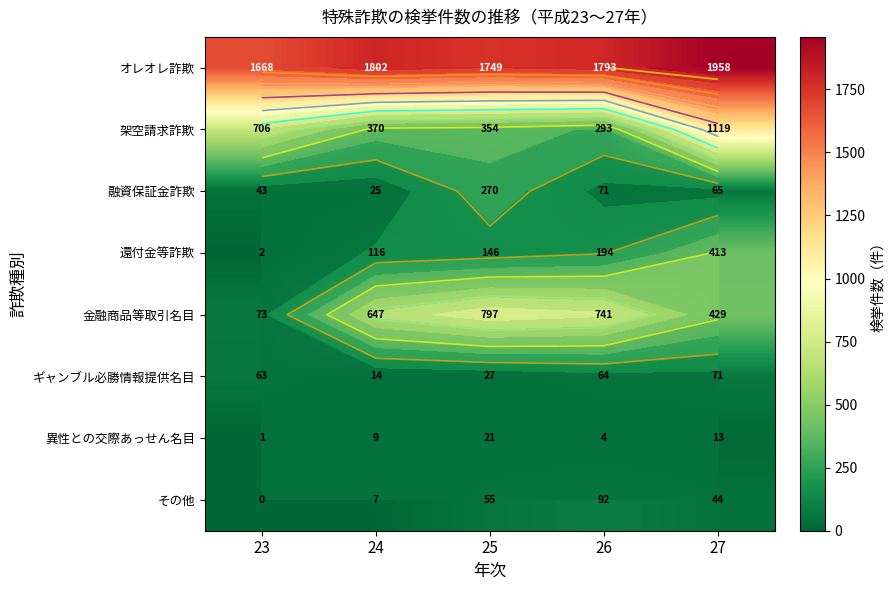

At which label does ギャンブル必勝情報提供名目 reach its peak?

27